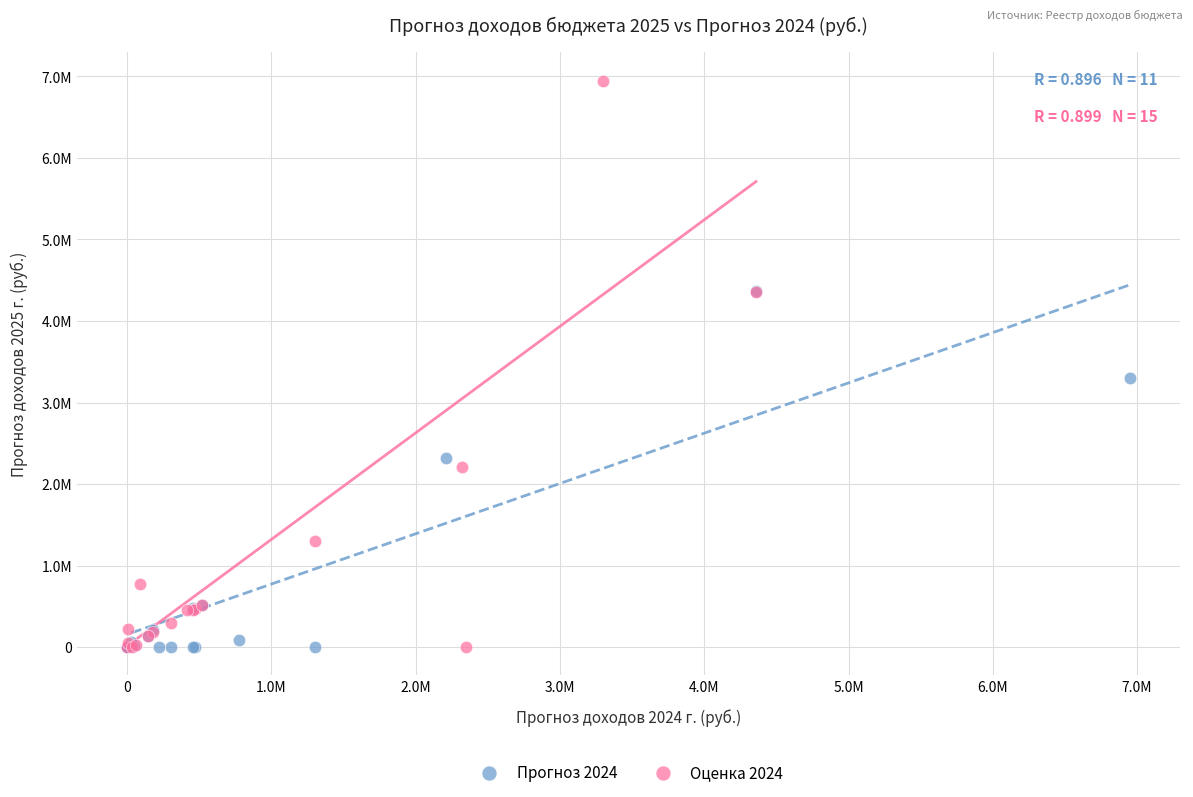

What are all the series names shown in the legend?

Прогноз 2024, Оценка 2024